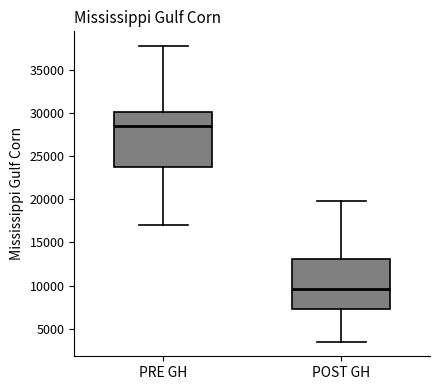

Comparing the boxes themselves (not the whiskers), which one is the tallest?

PRE GH